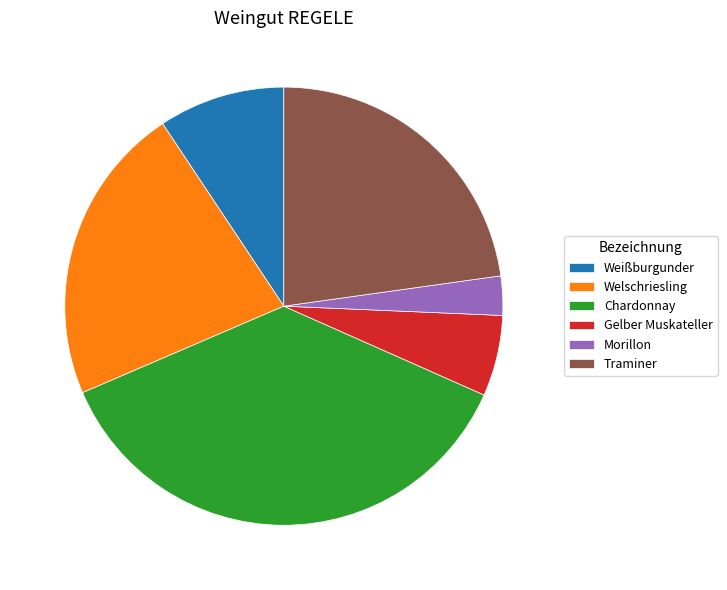

True or false: Welschriesling accounts for 31% of the total.

False